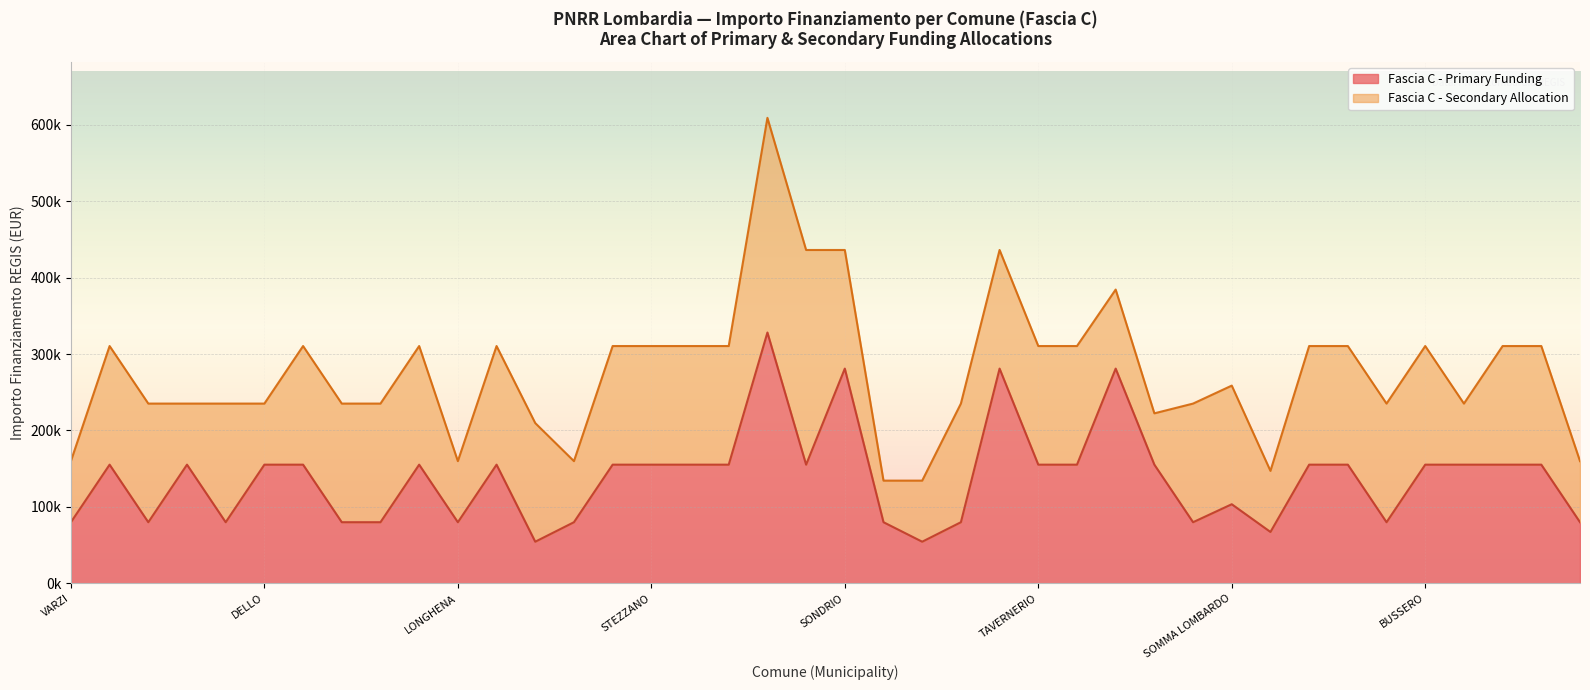

The value at VILLANOVA DARDENGHI is 79922. True or false?

True